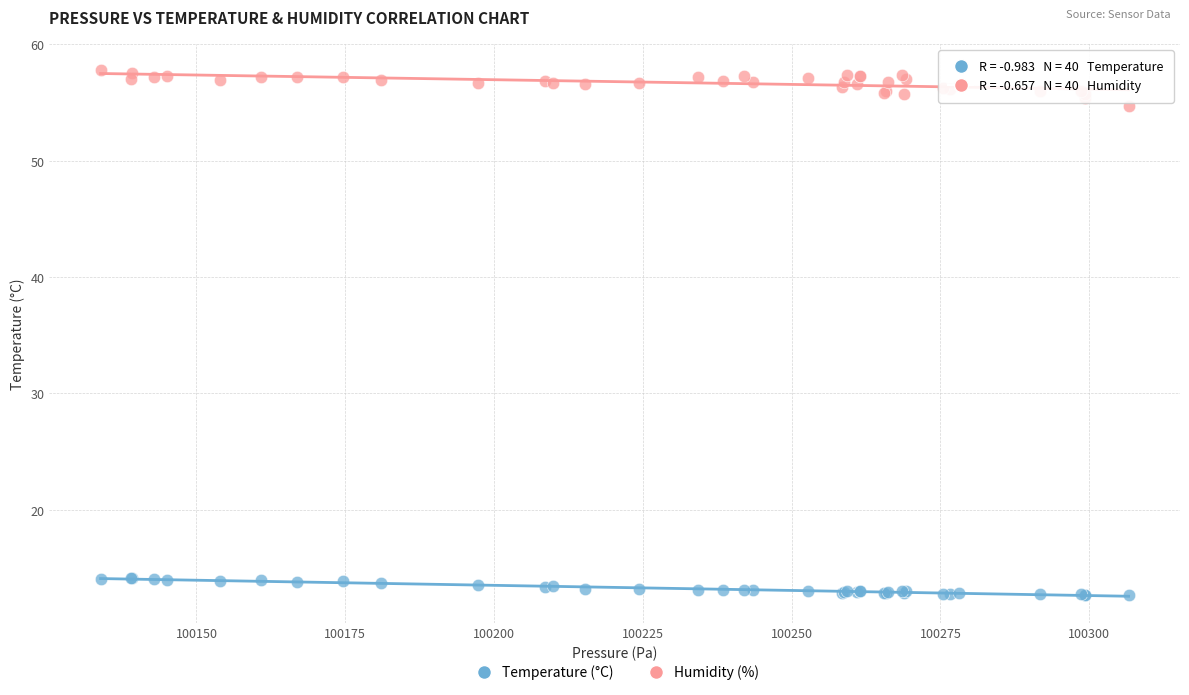

Which series contains the lowest Y value?

Temperature (°C)